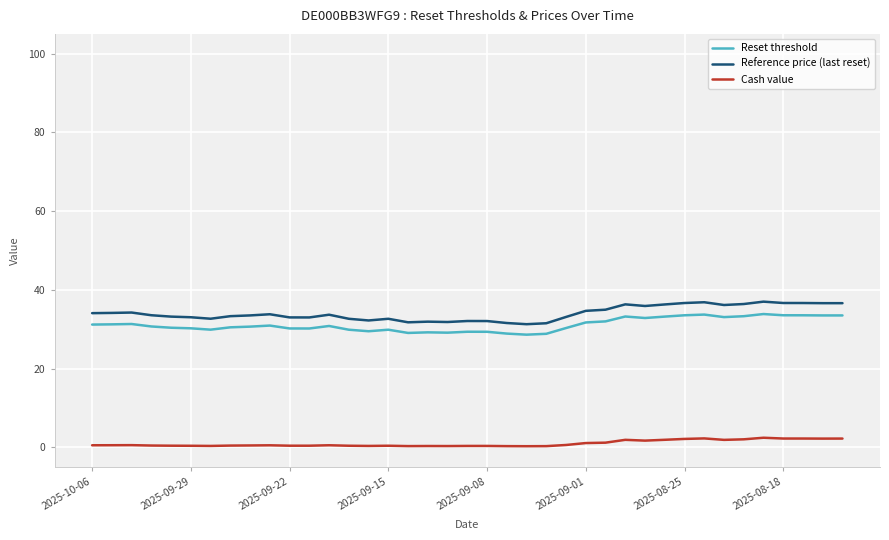

What is the sum of all Reset threshold values?

1214.8